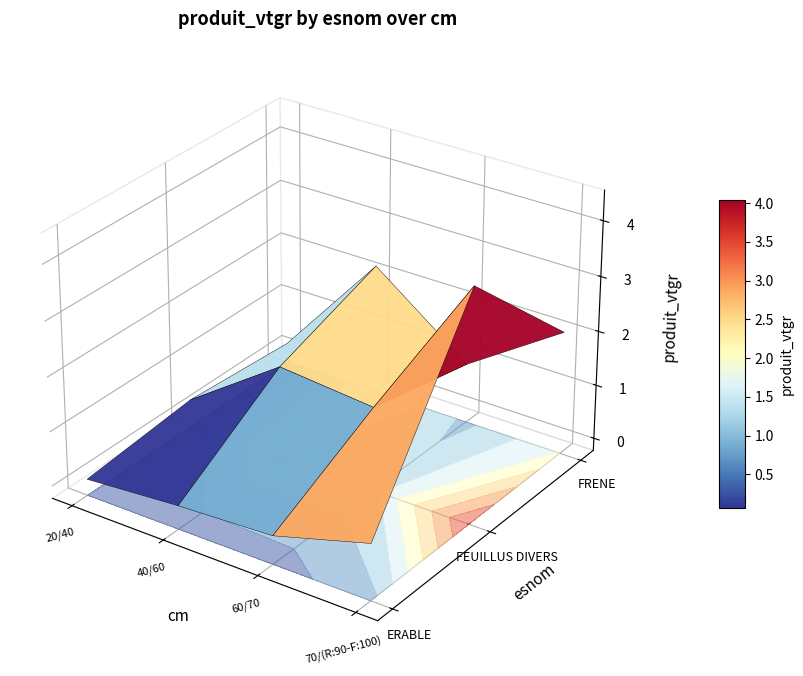

Rank the series at 20/40 from lowest to highest value.

ERABLE, FRENE, FEUILLUS DIVERS